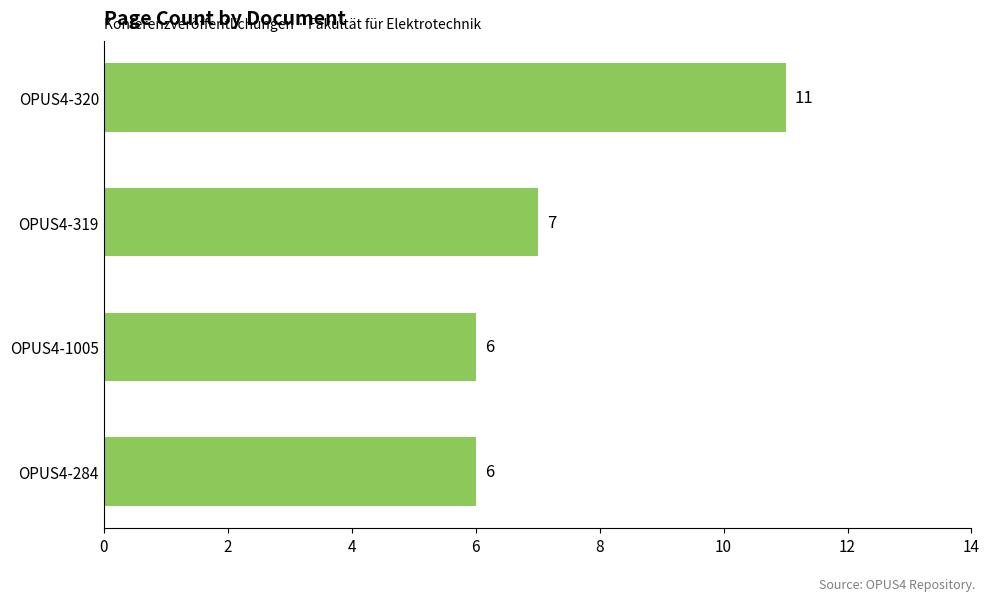

At which category does the chart reach its peak across all series?

OPUS4-320